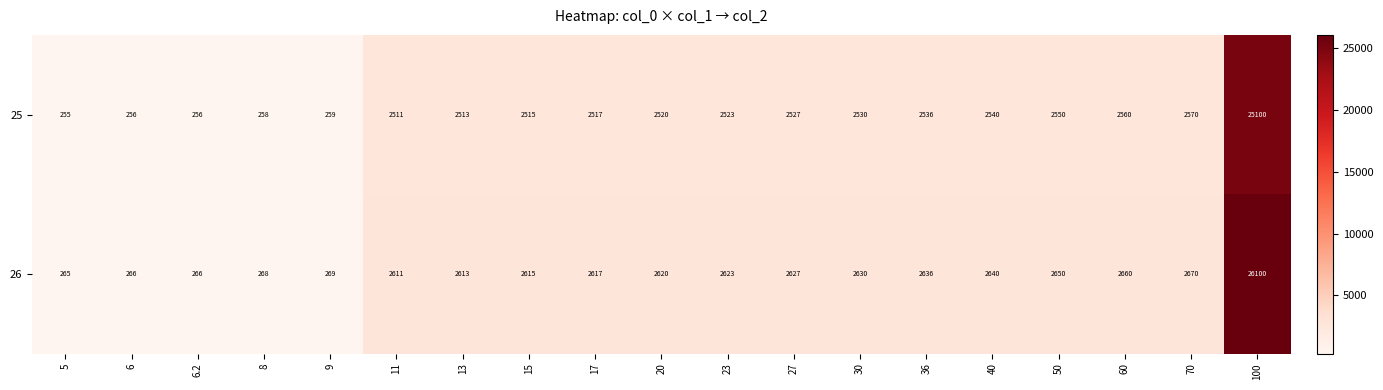

At which label is 26 closest to 13182?

70